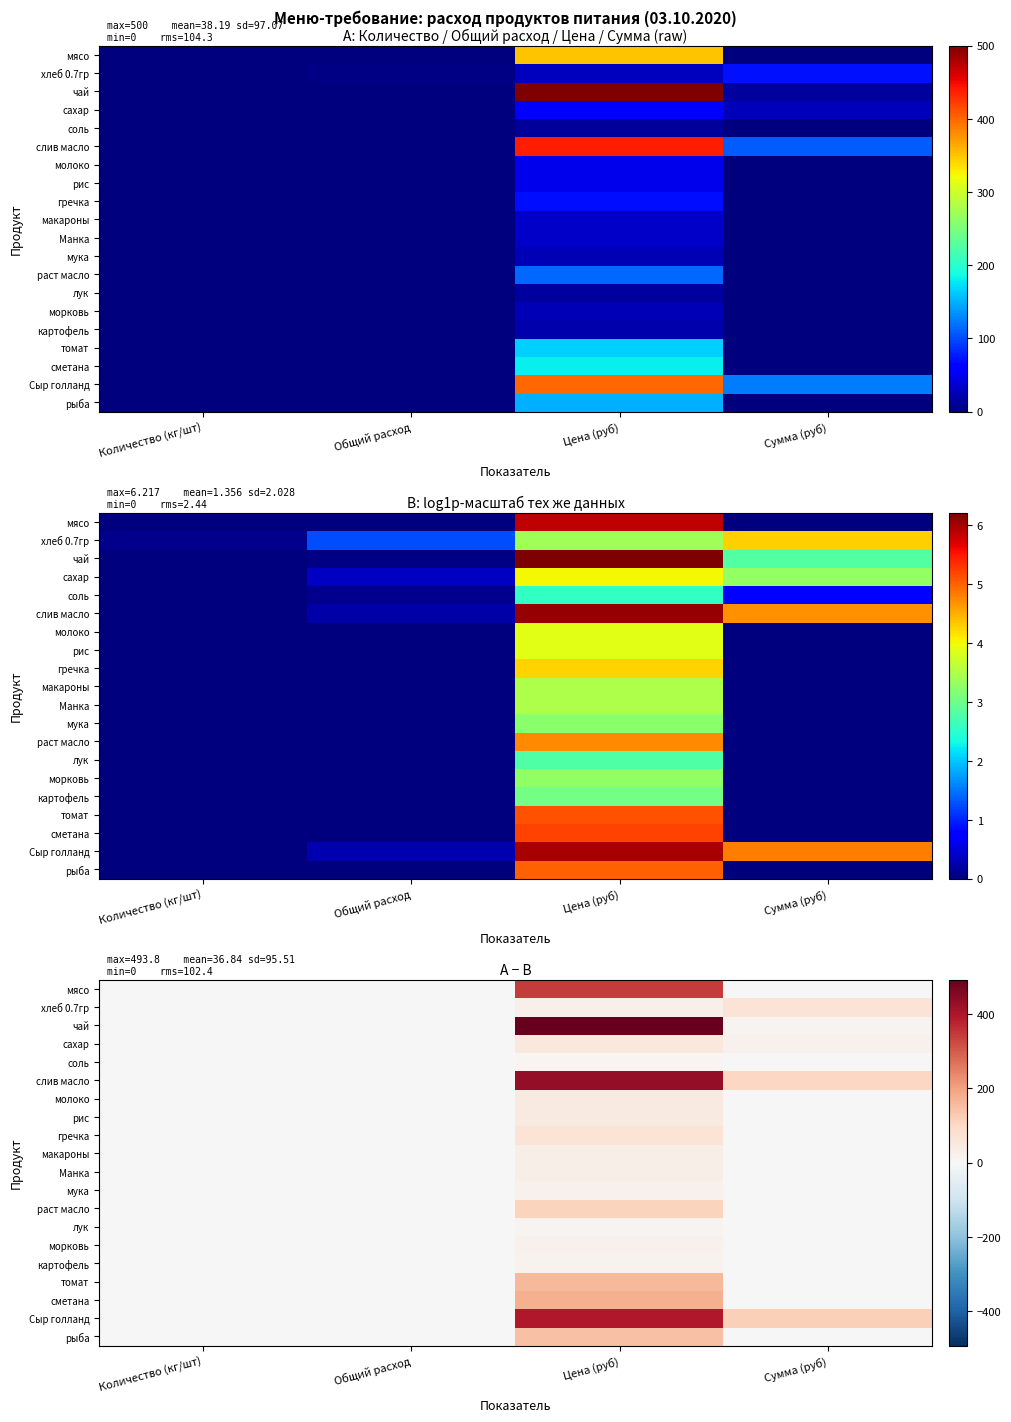

Is it true that гречка equals -39.9 at Сумма (руб)?

False